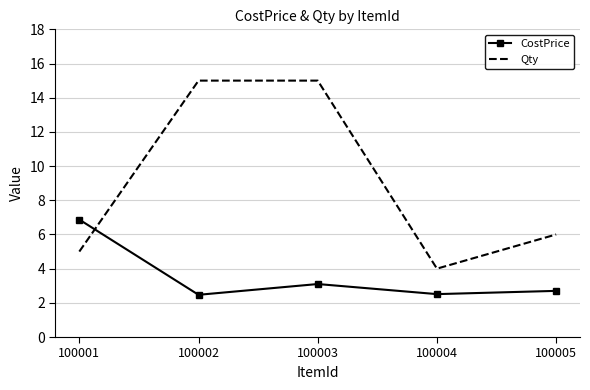

Reading left to right, what are all the values shown in this chart?

CostPrice: 100001=6.9	100002=2.5	100003=3.1	100004=2.5	100005=2.7
Qty: 100001=5.0	100002=15.0	100003=15.0	100004=4.0	100005=6.0